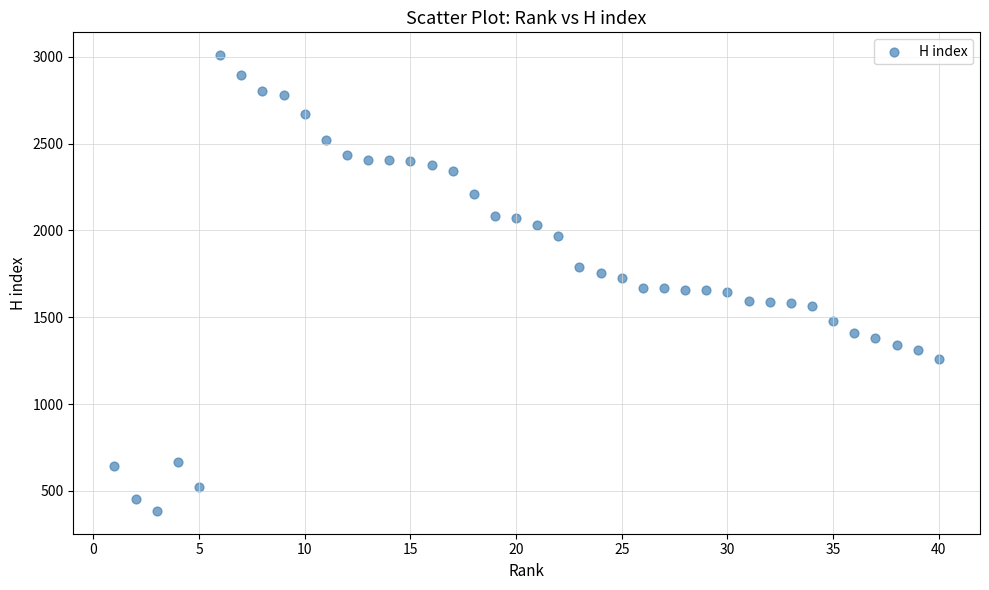

What is the range of X values (max minus min)?

39